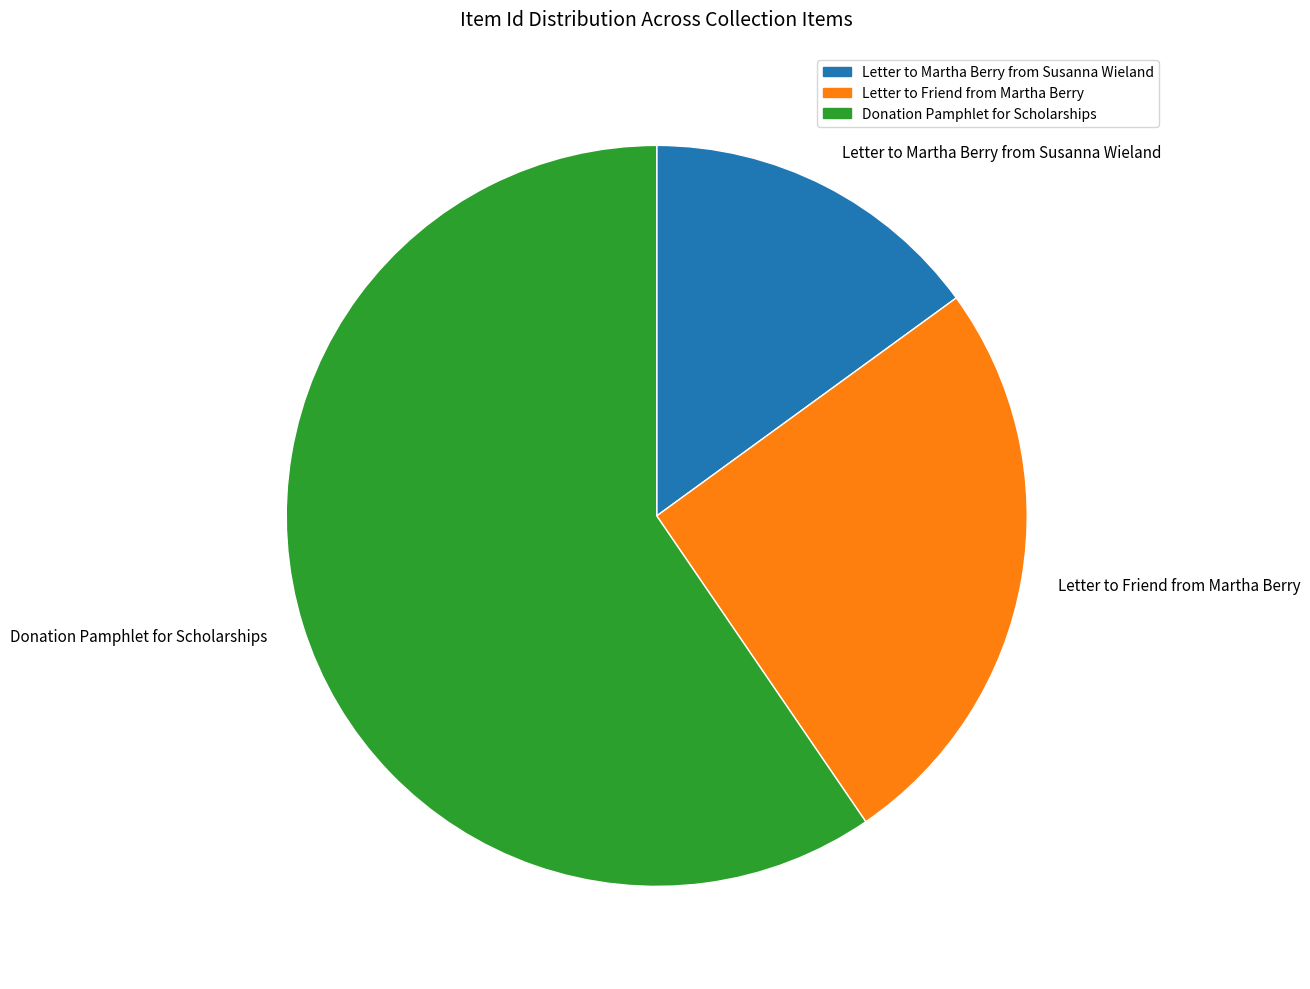

True or false: Donation Pamphlet for Scholarships accounts for 48% of the total.

False